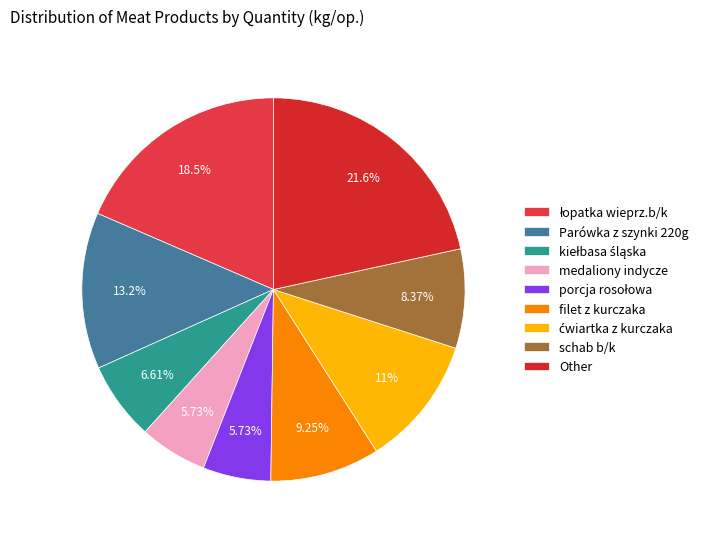

To the nearest percent, what portion does Parówka z szynki 220g represent?

13%